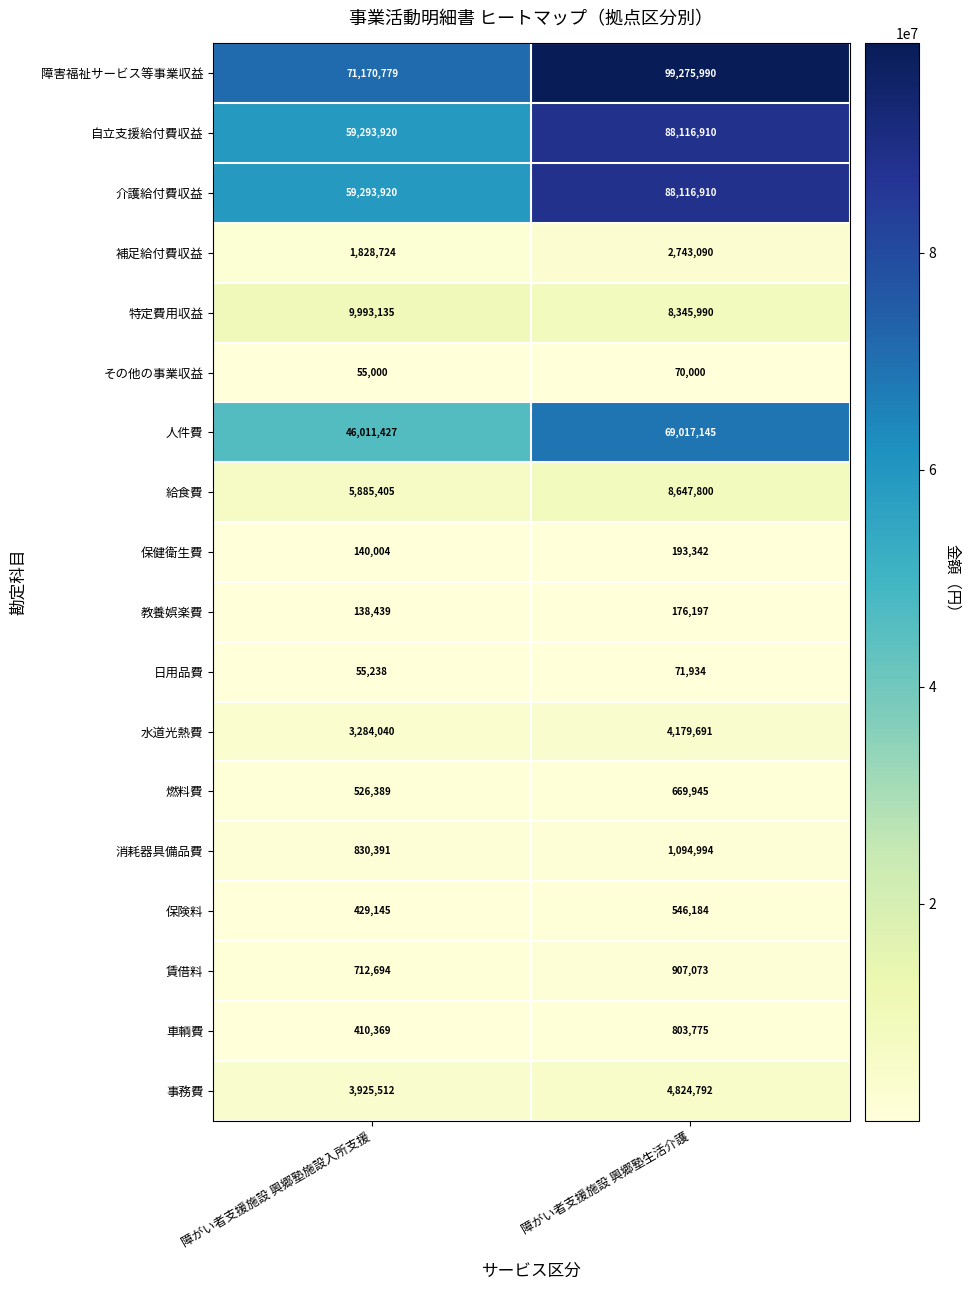

At which label is その他の事業収益 closest to 62500?

障がい者支援施設 興郷塾施設入所支援